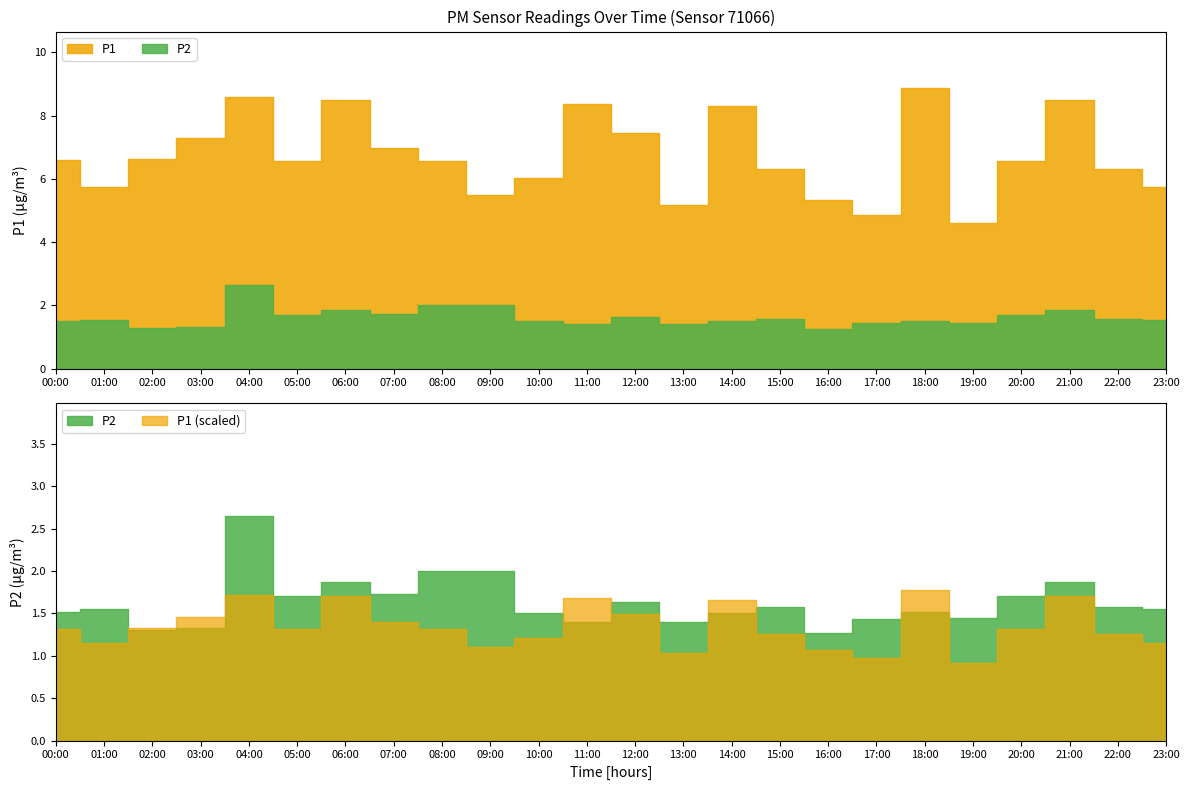

Is it true that P1 equals 8.4 at 17:00?

False